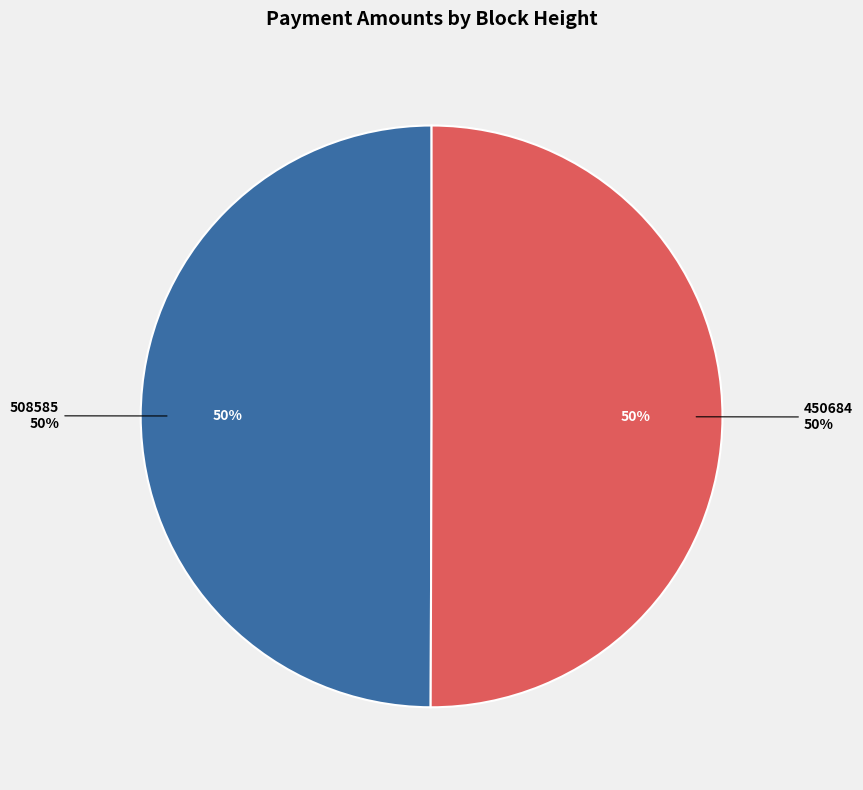

How many segments does this pie chart have?

2